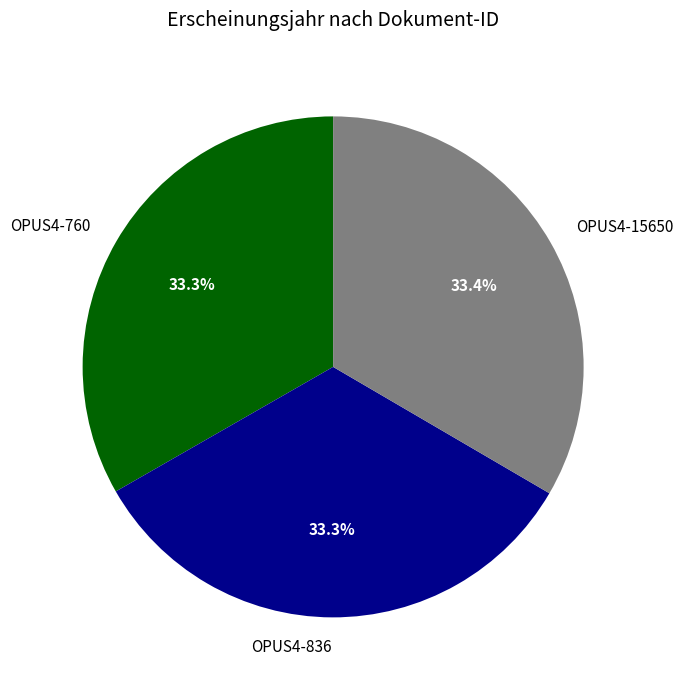

How many slices are in this pie chart?

3